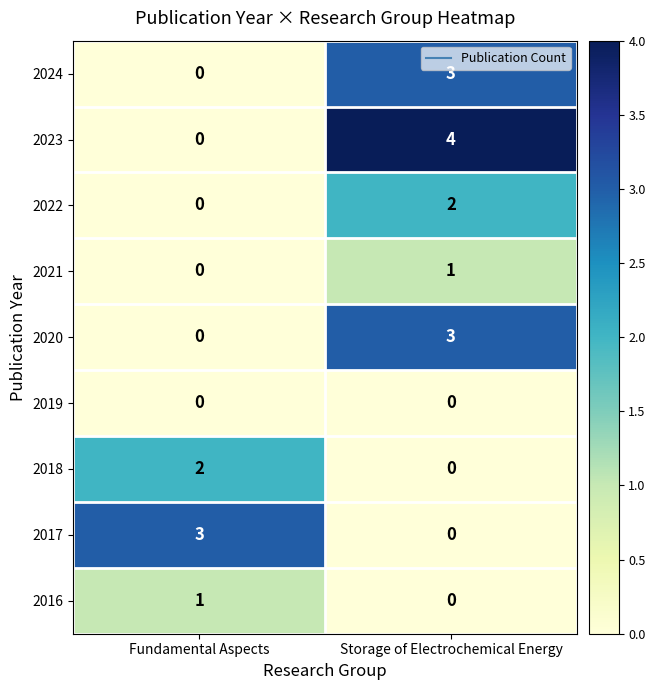

Which series changed the most between Fundamental Aspects and Storage of Electrochemical Energy?

2023